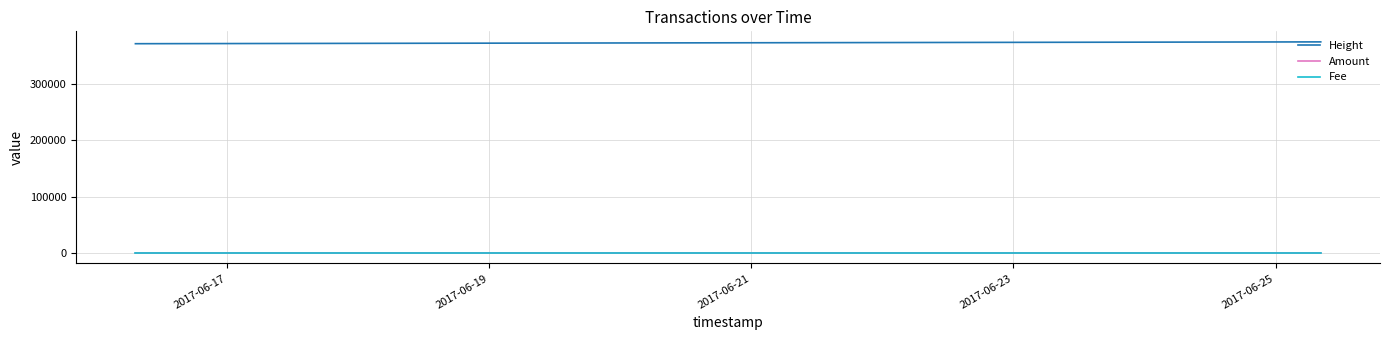

Does the chart display data point markers on the line(s)?

No